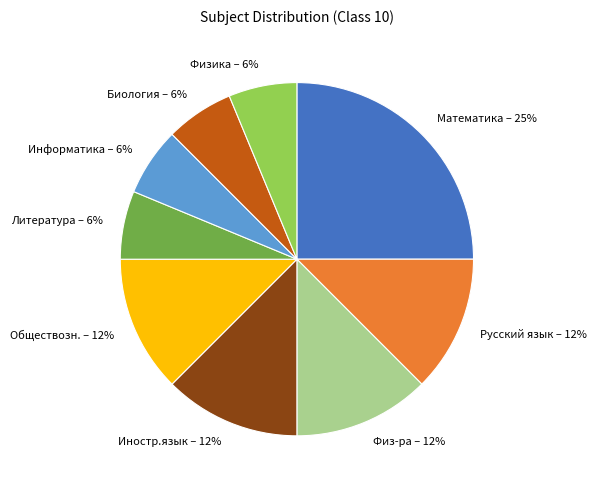

Combined, do Физ-ра and Литература account for over 50%?

No